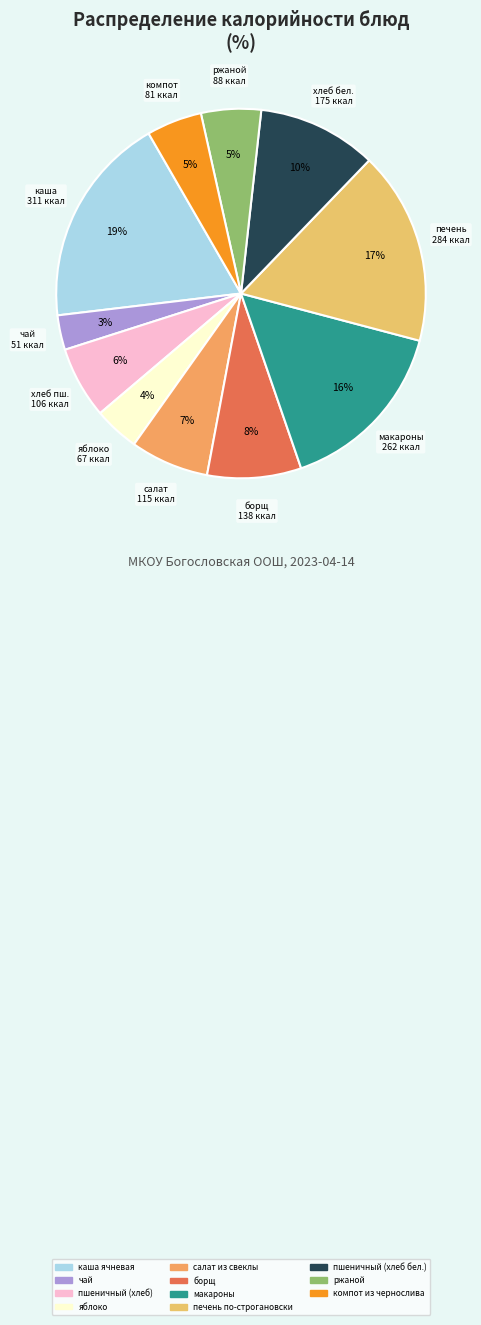

Between яблоко and чай, which is larger?

яблоко